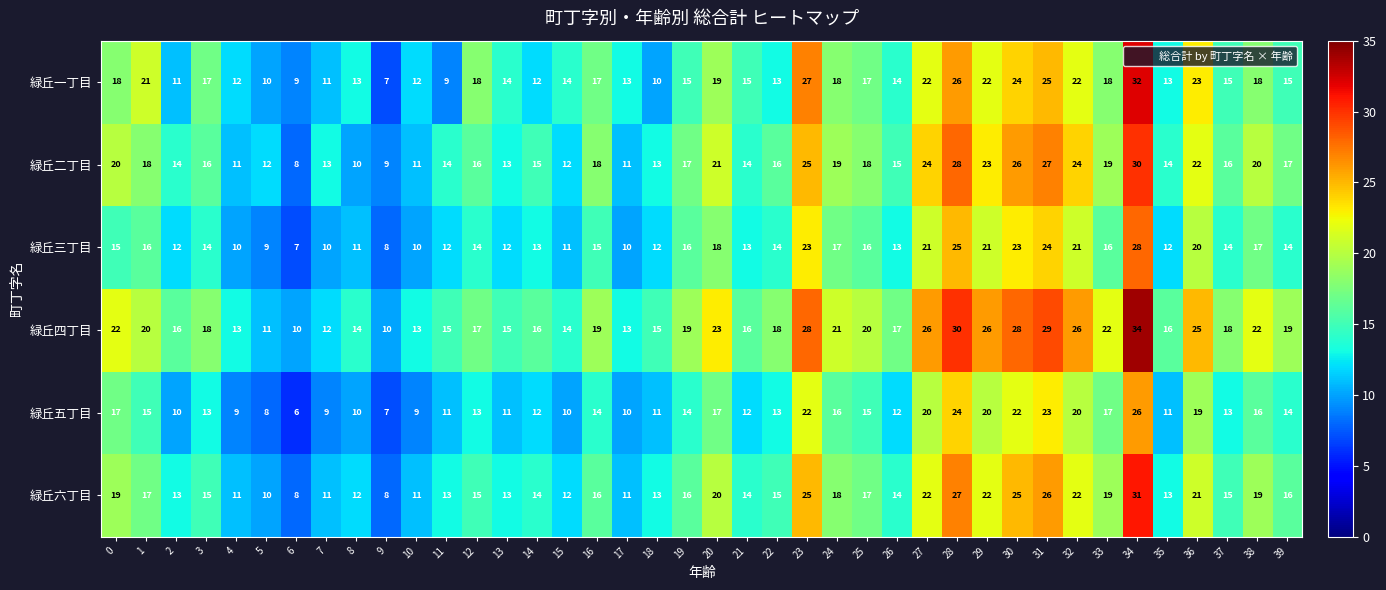

At which label does 緑丘二丁目 reach its peak?

34